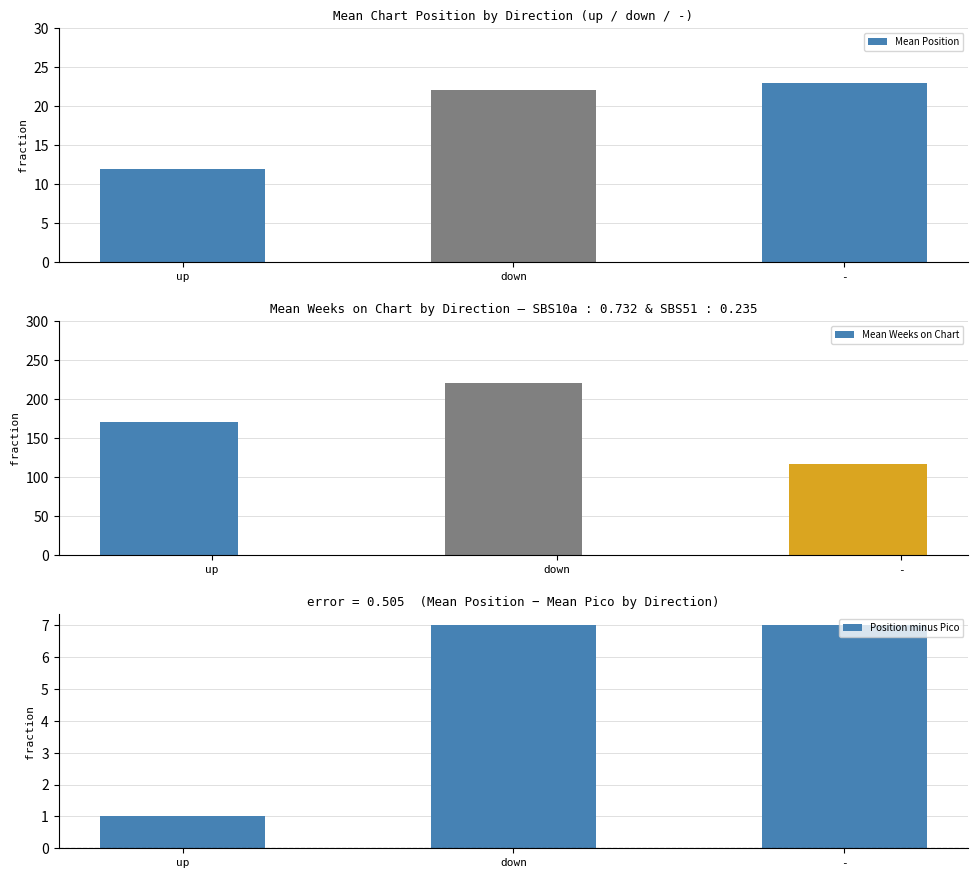

Reading right to left, transcribe all the data shown in this chart.

Mean Position: -=23	down=22	up=12
Mean Weeks on Chart: -=117	down=220	up=171
Position minus Pico: -=7	down=7	up=1